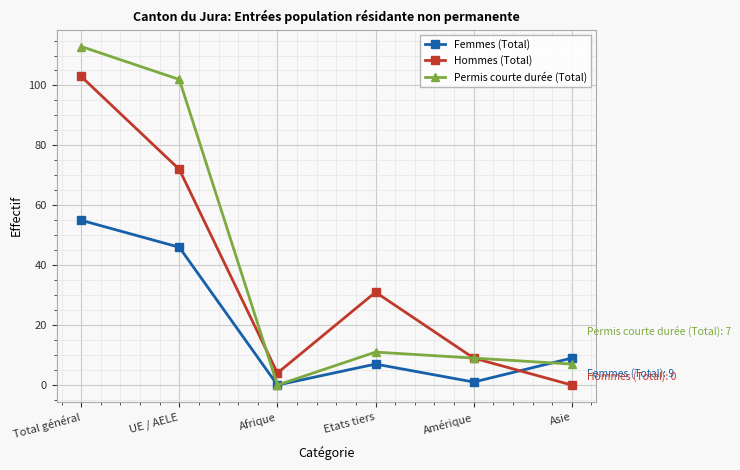

How many interior local valleys does the Permis courte durée (Total) series have?

1